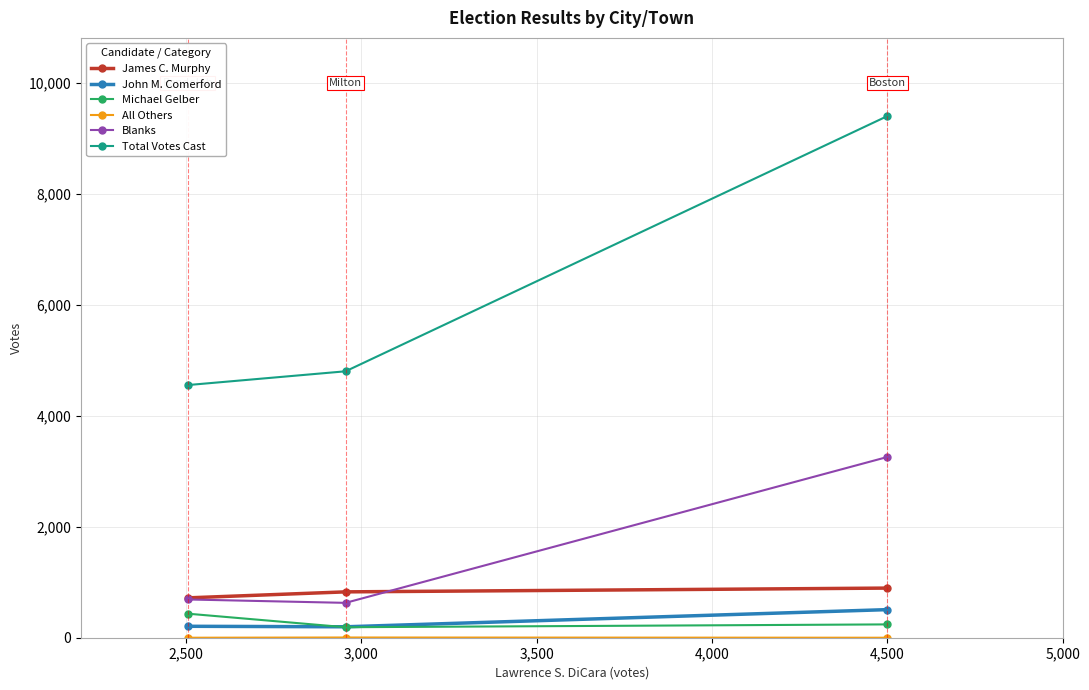

What is the average value of the Total Votes Cast series?

6248